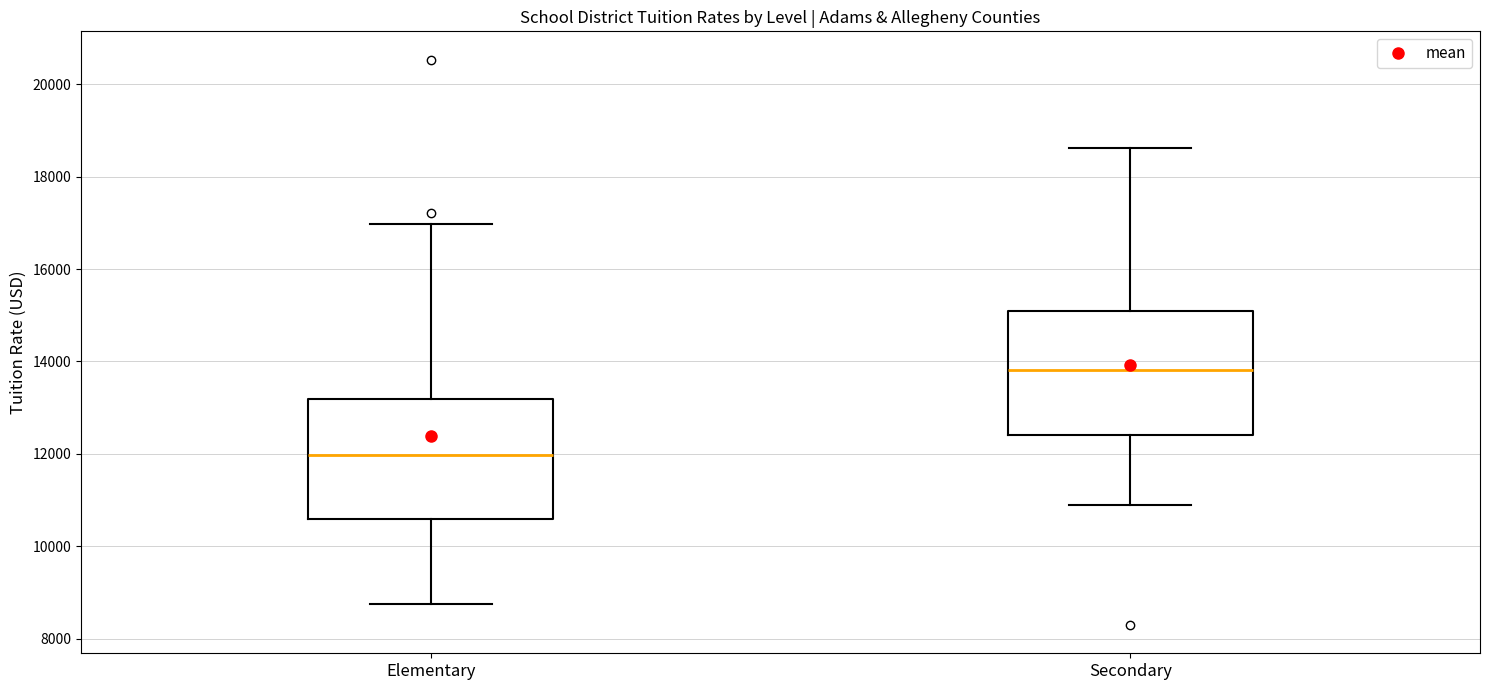

Reading left to right, transcribe this box plot: for each box, give where its median line is, the range the box spans, and where its two whiskers end, as read against the y-axis. The values are not printed on the chart, so give them approximately, as read against the axis.

Elementary: median 12000, box 10600 to 13200, whiskers 8800 to 17000
Secondary: median 13800, box 12400 to 15000, whiskers 10800 to 18600